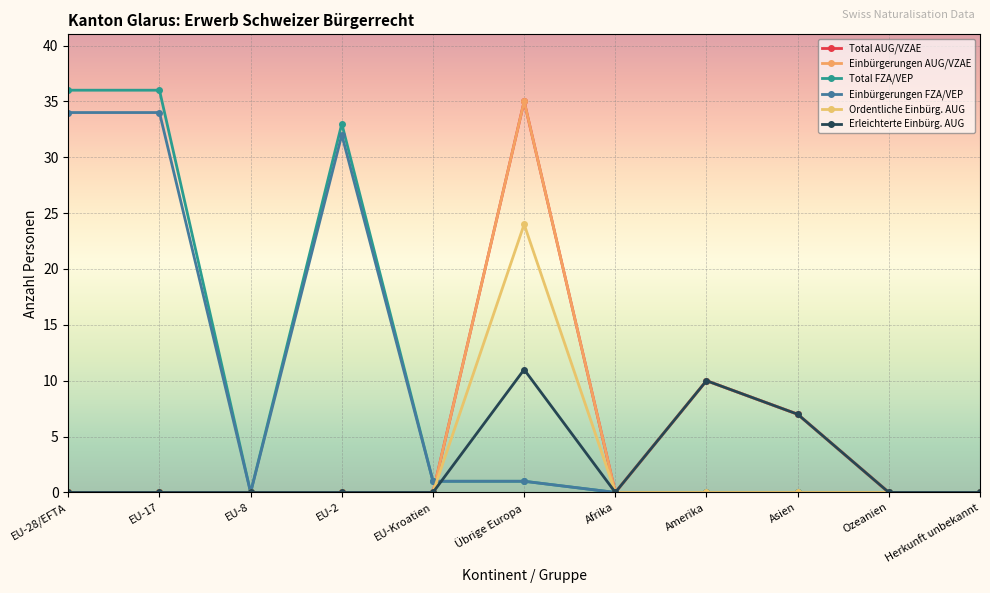

Between EU-8 and EU-28/EFTA, which is larger?

EU-8